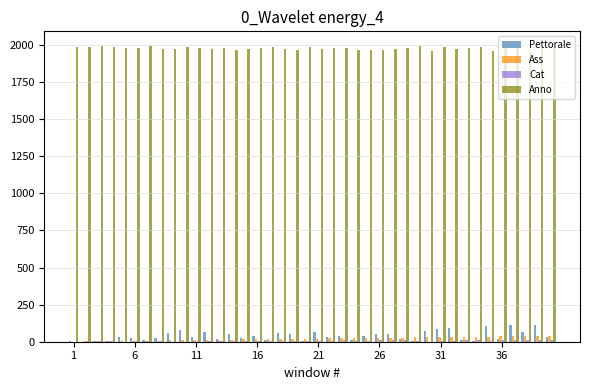

Are the bars horizontal?

No